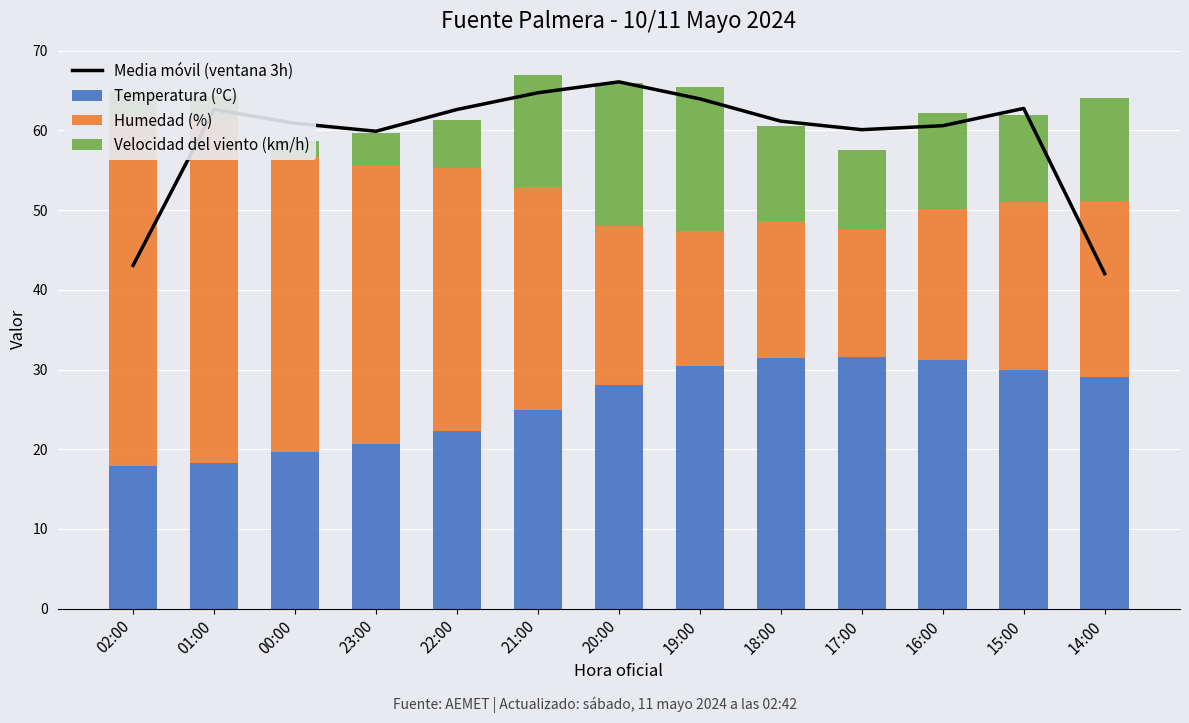

What is the sum of all Velocidad del viento (km/h) values?

126.0